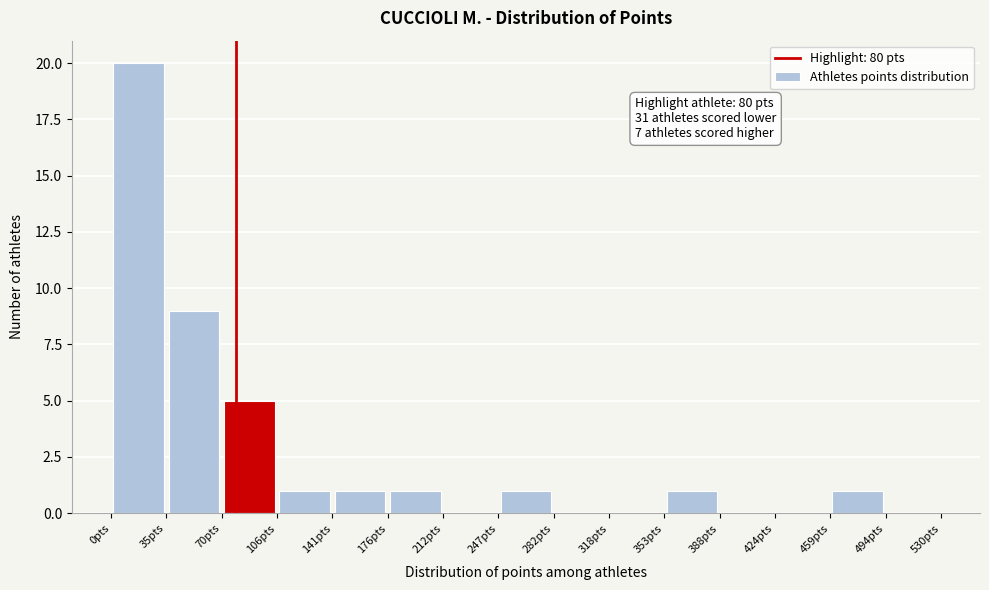

Which range on the x-axis has the tallest bar?

0 to 35